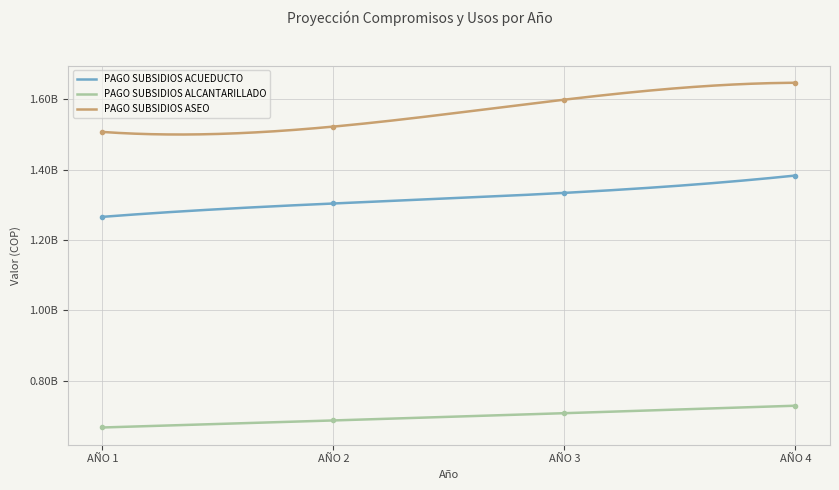

True or false: PAGO SUBSIDIOS ALCANTARILLADO and PAGO SUBSIDIOS ASEO intersect in this chart.

False